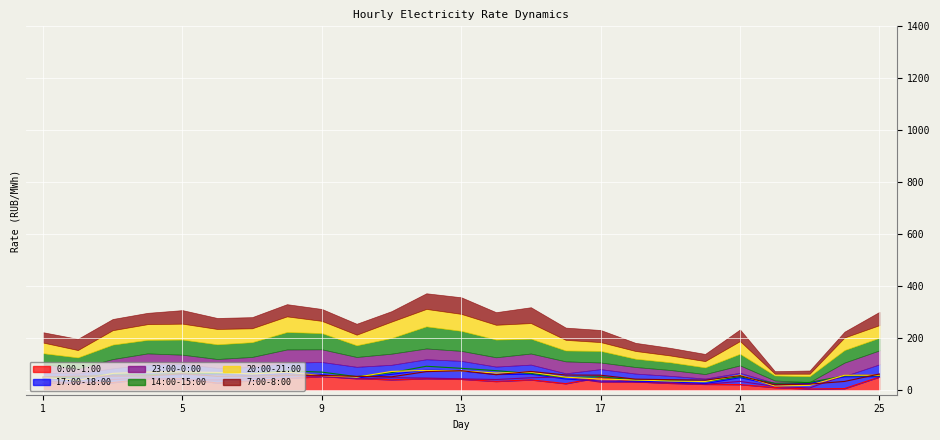

At which category is the sum across all series the highest?

12